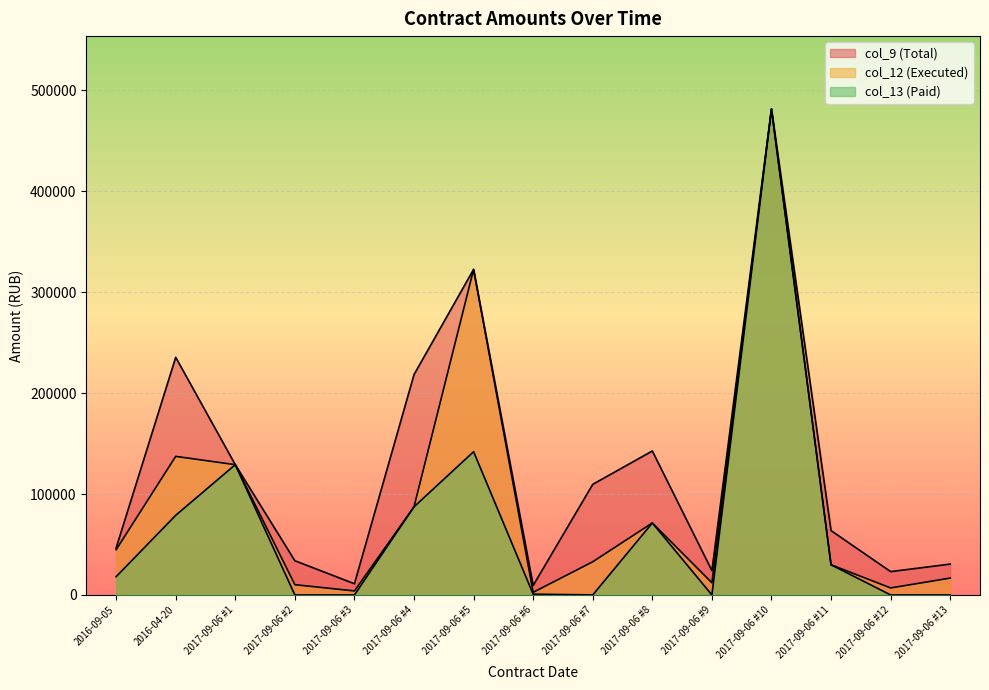

Reading right to left, extract all data points from this chart.

col_9: 2017-09-06 #13=30561.0	2017-09-06 #12=23113.2	2017-09-06 #11=63743.7	2017-09-06 #10=481390.0	2017-09-06 #9=24050.0	2017-09-06 #8=142618.1	2017-09-06 #7=109573.2	2017-09-06 #6=9405.1	2017-09-06 #5=322498.0	2017-09-06 #4=218295.0	2017-09-06 #3=11088.5	2017-09-06 #2=33894.4	2017-09-06 #1=129050.0	2016-04-20=235404.8	2016-09-05=46533.2
col_12: 2017-09-06 #13=16700.0	2017-09-06 #12=6934.0	2017-09-06 #11=29879.8	2017-09-06 #10=481390.0	2017-09-06 #9=12025.0	2017-09-06 #8=71309.0	2017-09-06 #7=32872.0	2017-09-06 #6=2579.5	2017-09-06 #5=322498.0	2017-09-06 #4=87318.0	2017-09-06 #3=3967.2	2017-09-06 #2=10168.3	2017-09-06 #1=129050.0	2016-04-20=137272.0	2016-09-05=44821.4
col_13: 2017-09-06 #13=0.0	2017-09-06 #12=0.0	2017-09-06 #11=29879.8	2017-09-06 #10=481390.0	2017-09-06 #9=0.0	2017-09-06 #8=71309.0	2017-09-06 #7=0.0	2017-09-06 #6=768.8	2017-09-06 #5=141899.1	2017-09-06 #4=87318.0	2017-09-06 #3=0.0	2017-09-06 #2=0.0	2017-09-06 #1=129050.0	2016-04-20=78906.0	2016-09-05=18075.9